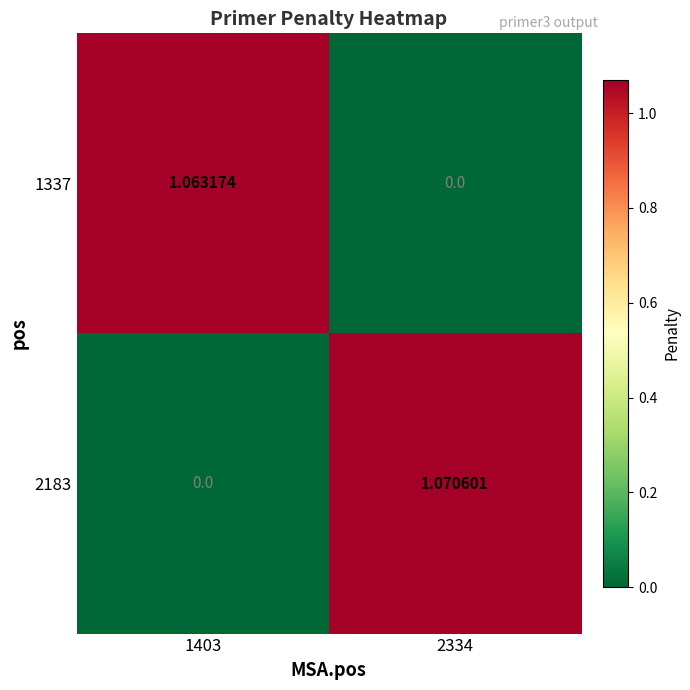

Rank the series by their maximum value, from highest to lowest.

2183, 1337